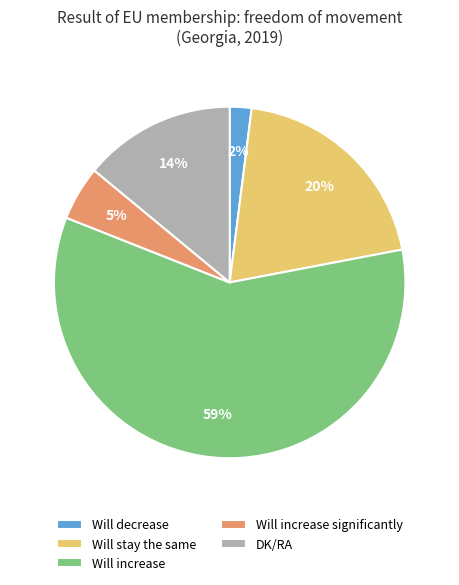

Which slice represents more than half of the pie?

Will increase